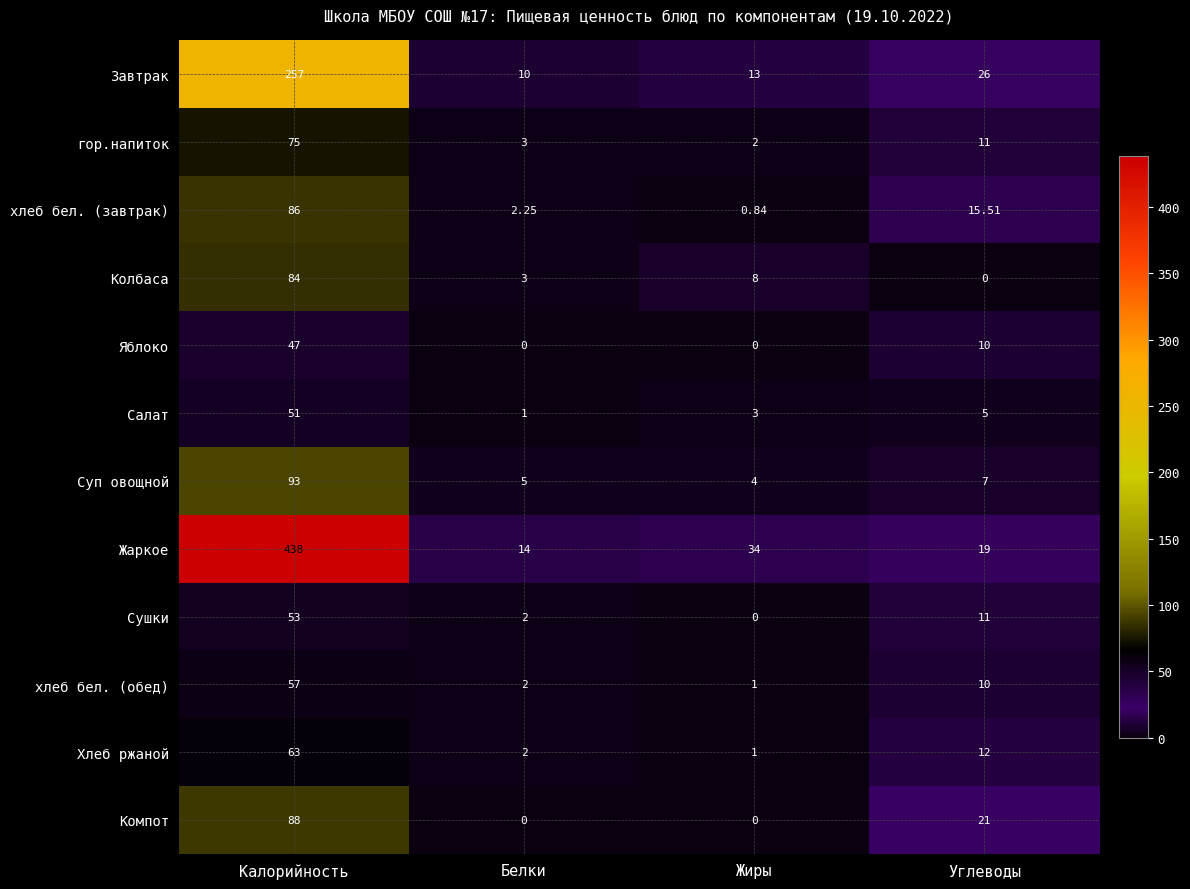

What is the spread (max minus min) of values at Жиры?

34.0